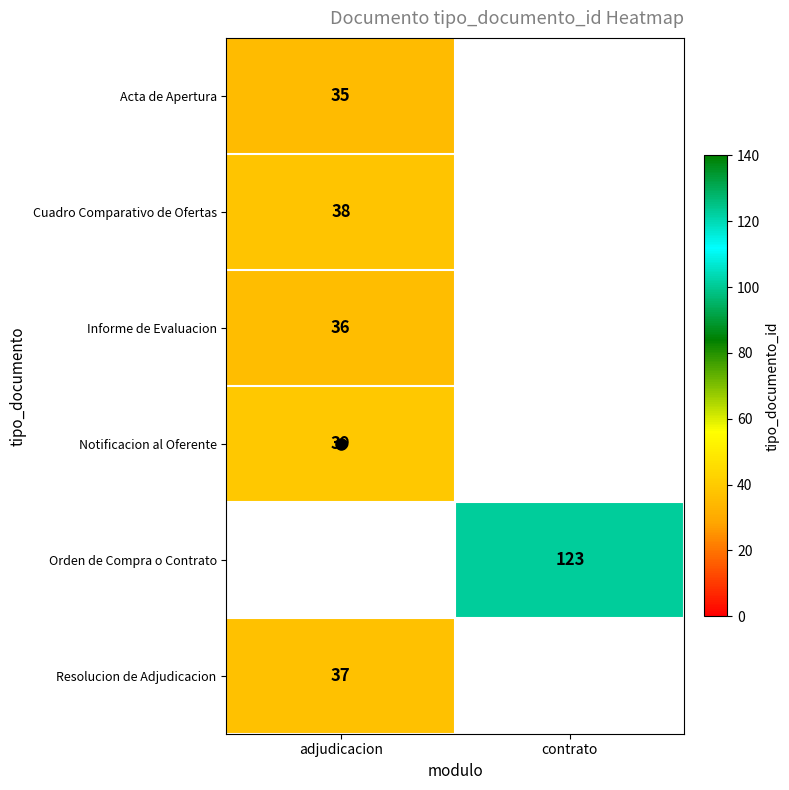

The value of Cuadro Comparativo de Ofertas at adjudicacion is 38. True or false?

True